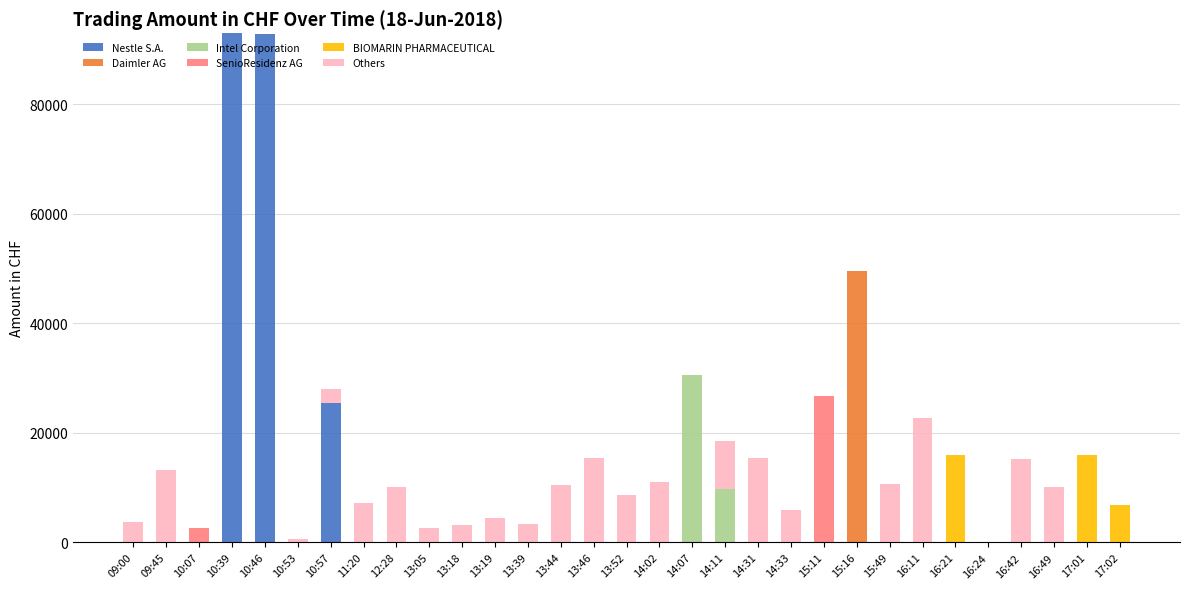

What is the total value across all series at 10:57?

27964.8